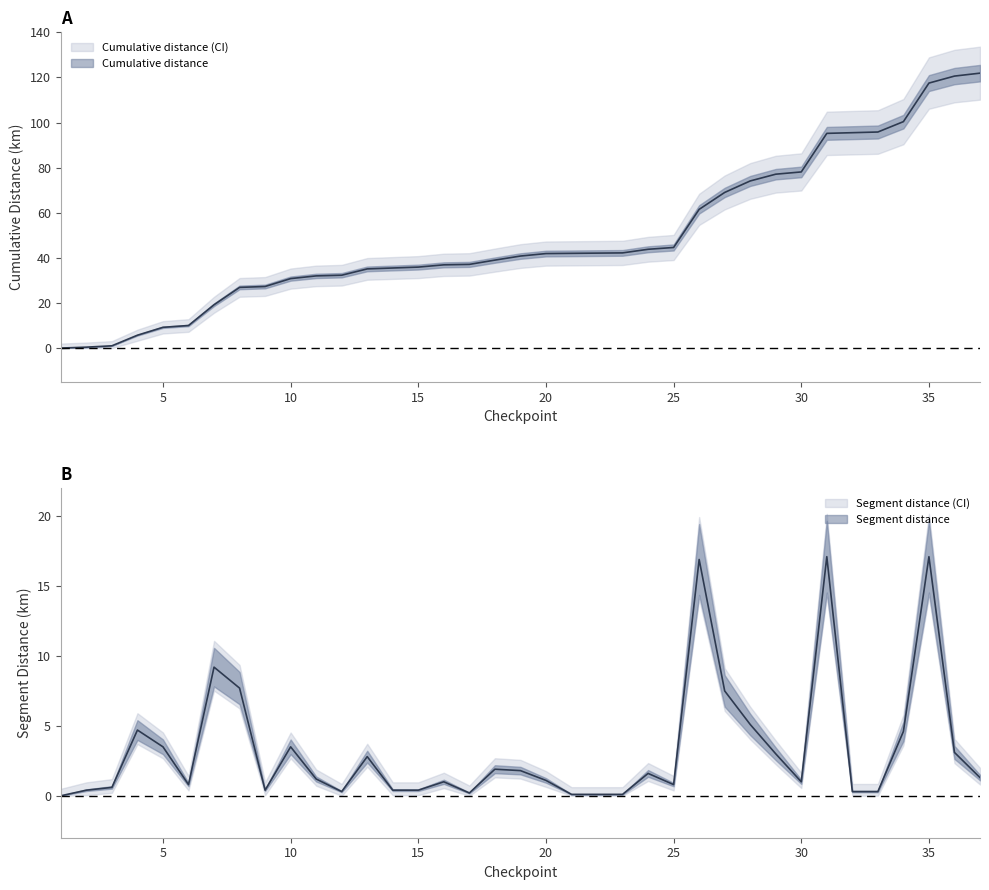

What is the sum of the segment_distance values at 18 and 27?

9.4